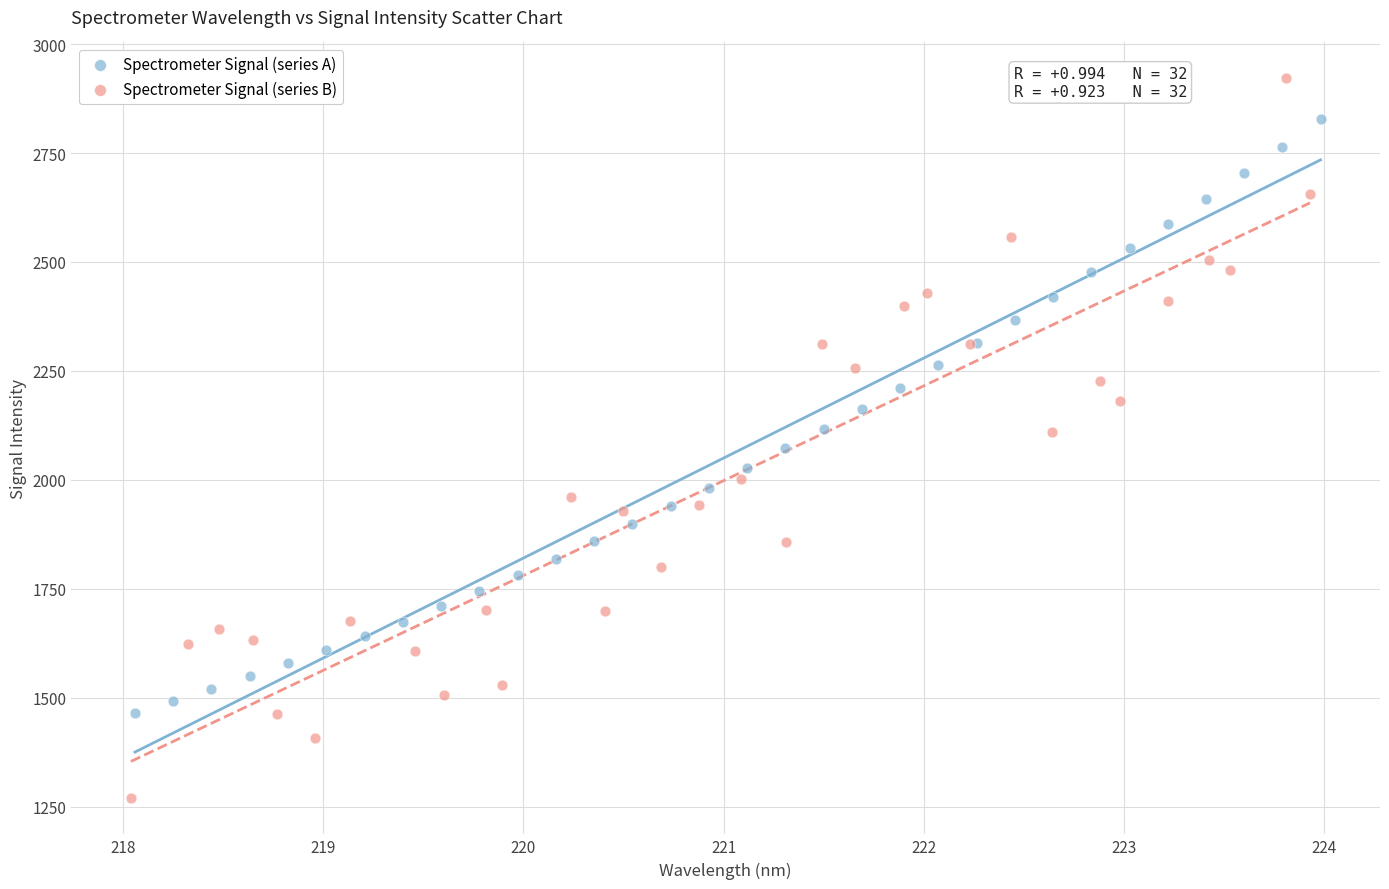

Which series has the widest spread of Y values?

Spectrometer Signal (series B)